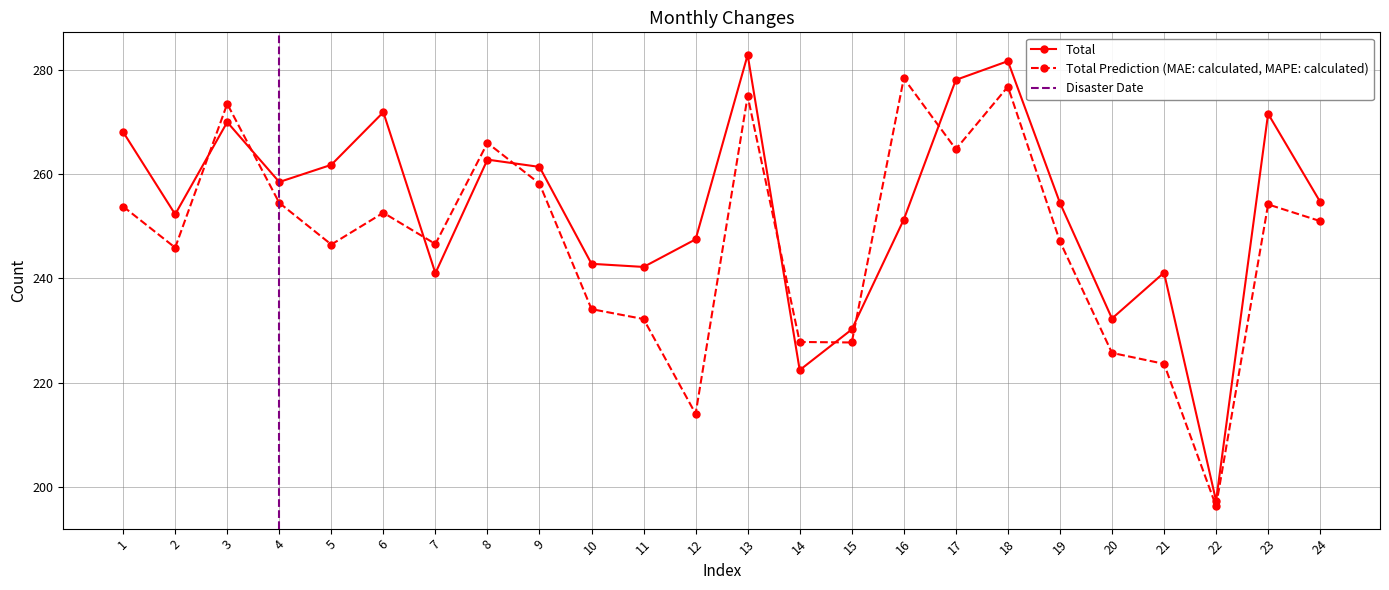

What is the value of the Total Prediction point at the 17th from the left?

264.8